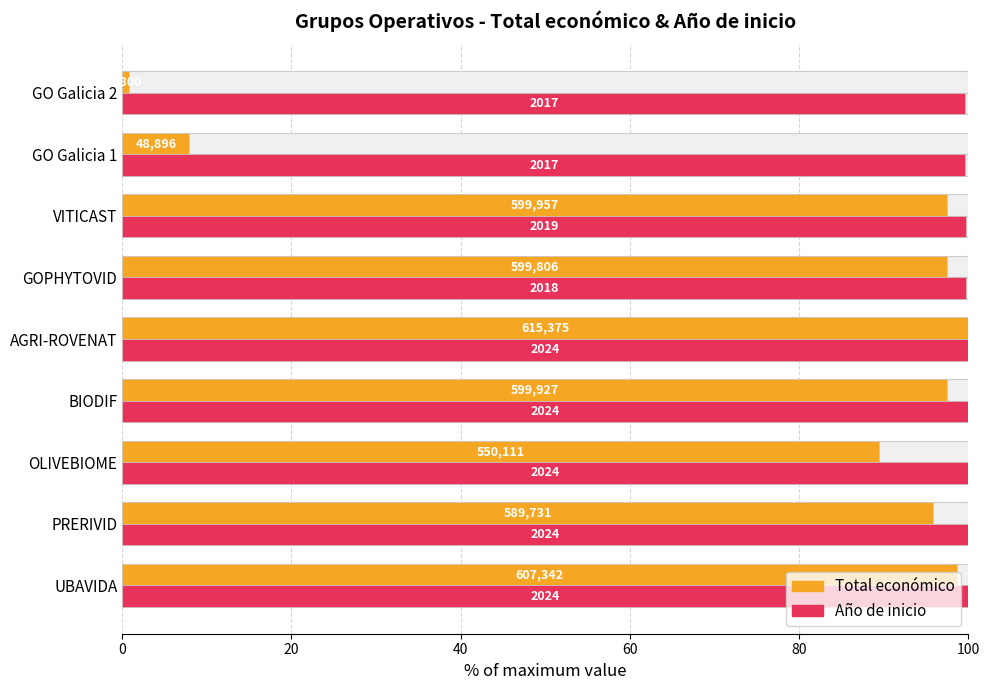

Between UBAVIDA and GO Galicia 2, which series saw the biggest shift?

Total económico